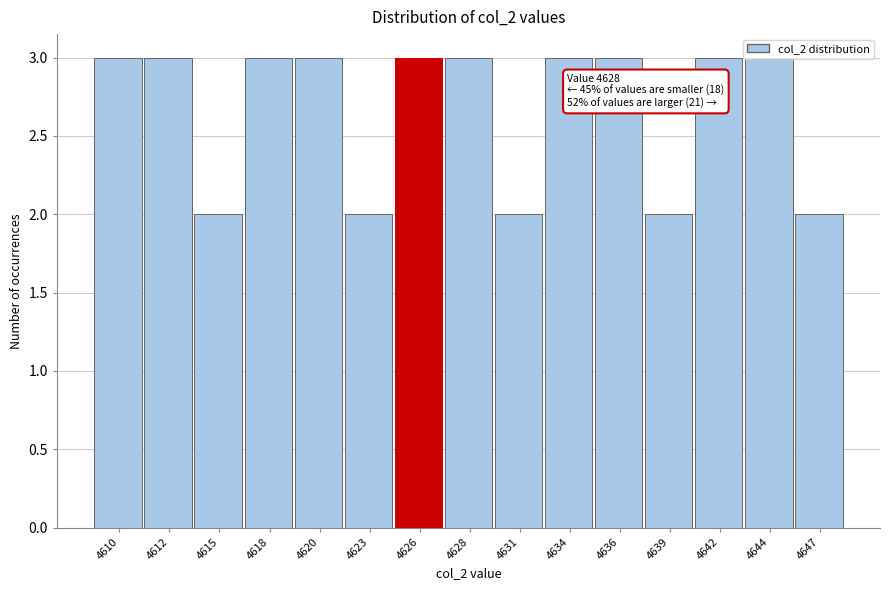

What is the value of the 13th bar from the left?

3